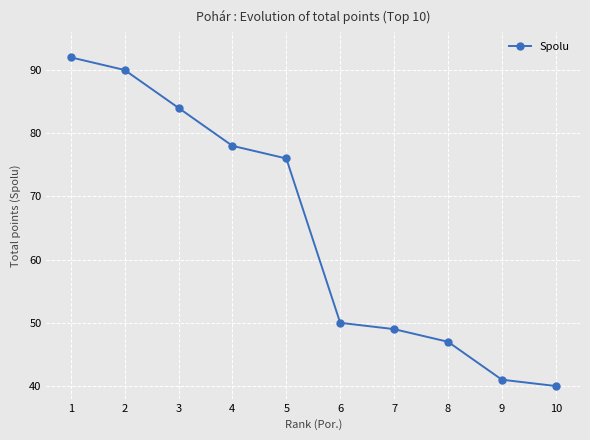

What is the value of the 10th point from the left?

40